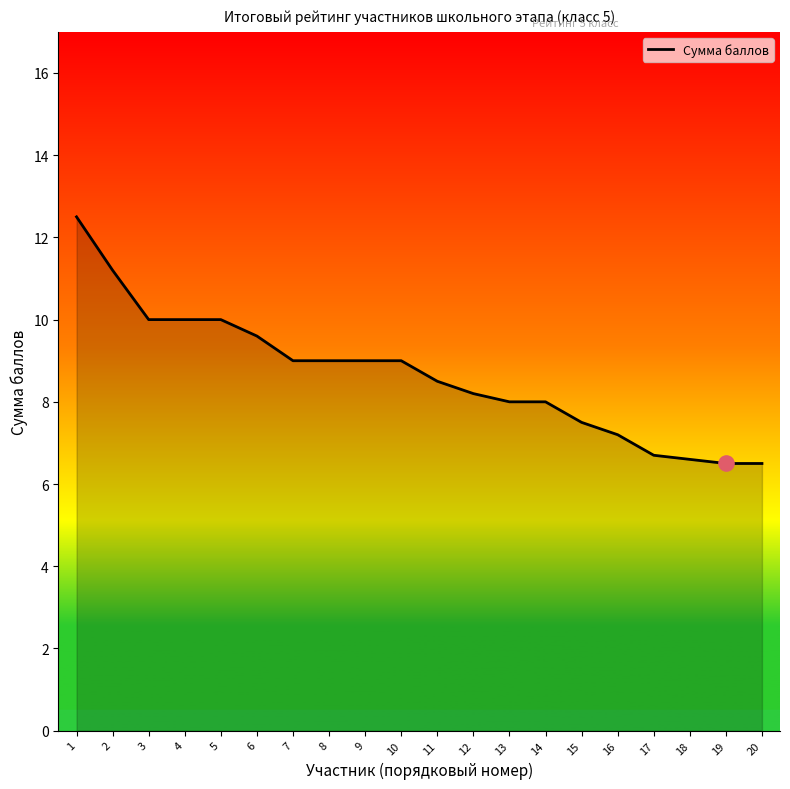

What is the change in value from 10 to 13?

-1.0